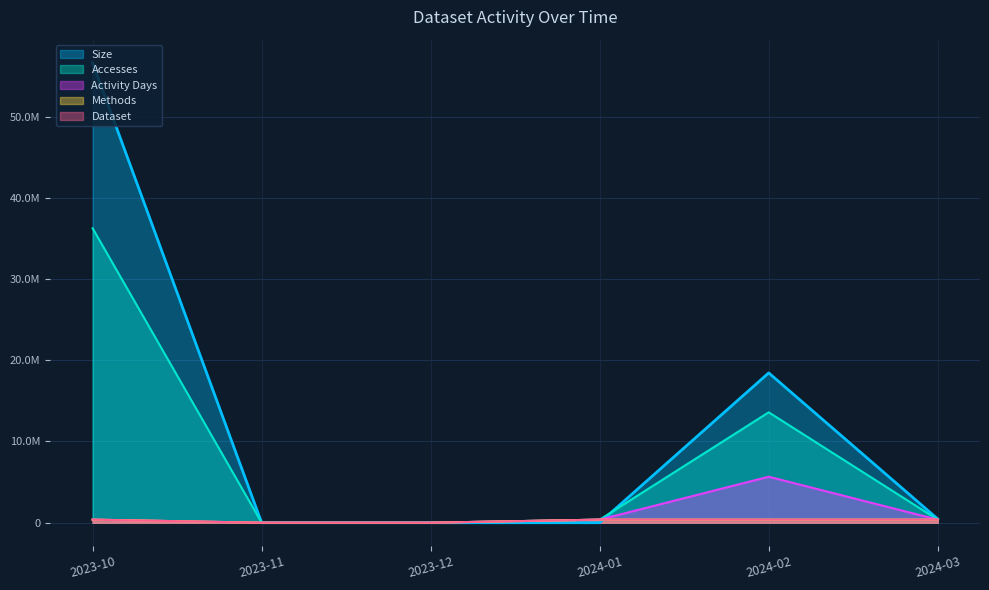

What position from the right is 2023-12?

4